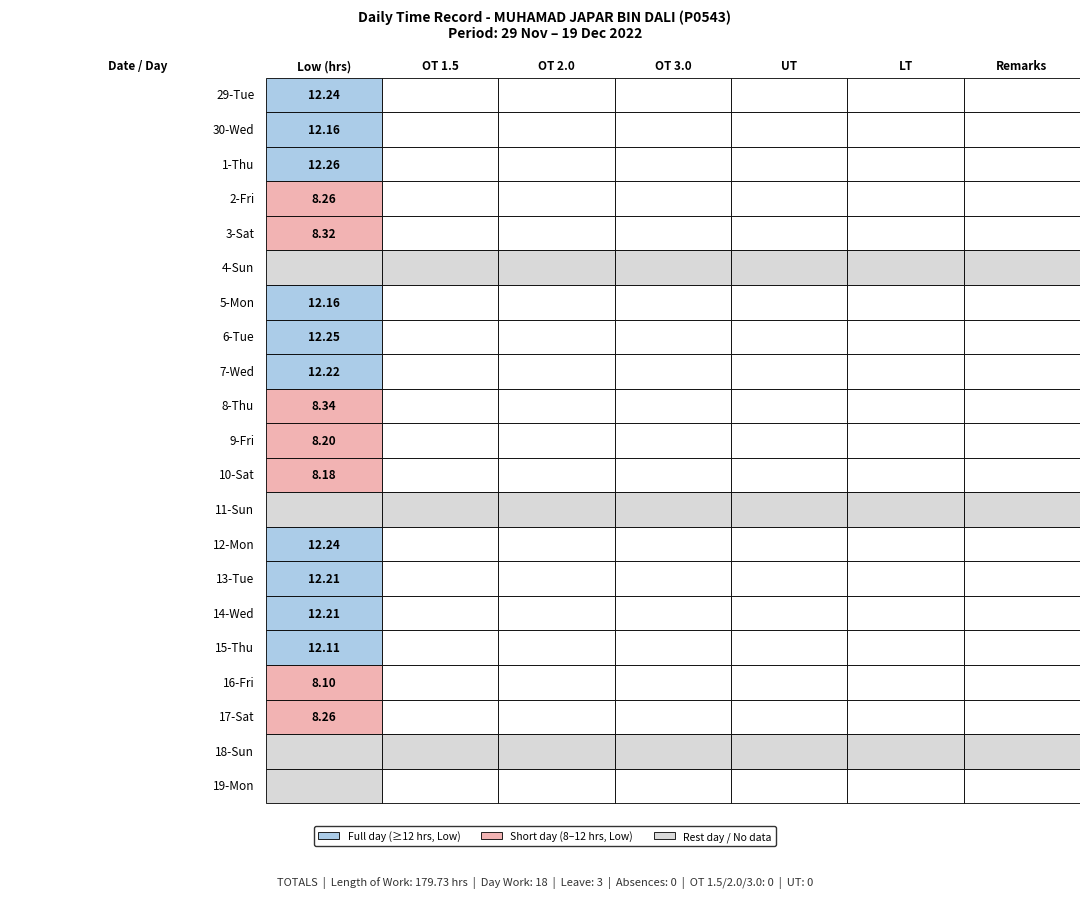

How many positive values does the 1-Thu series have?

1